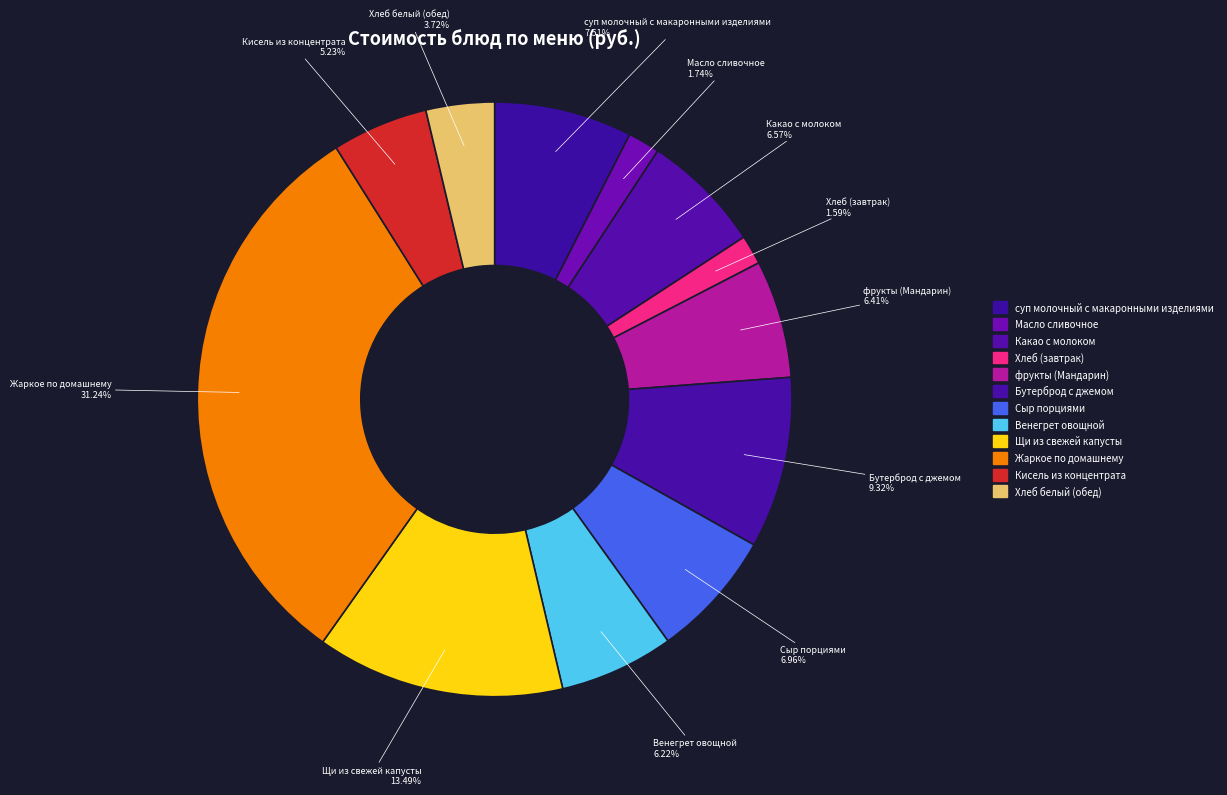

True or false: Хлеб (завтрак) accounts for 1% of the total.

False